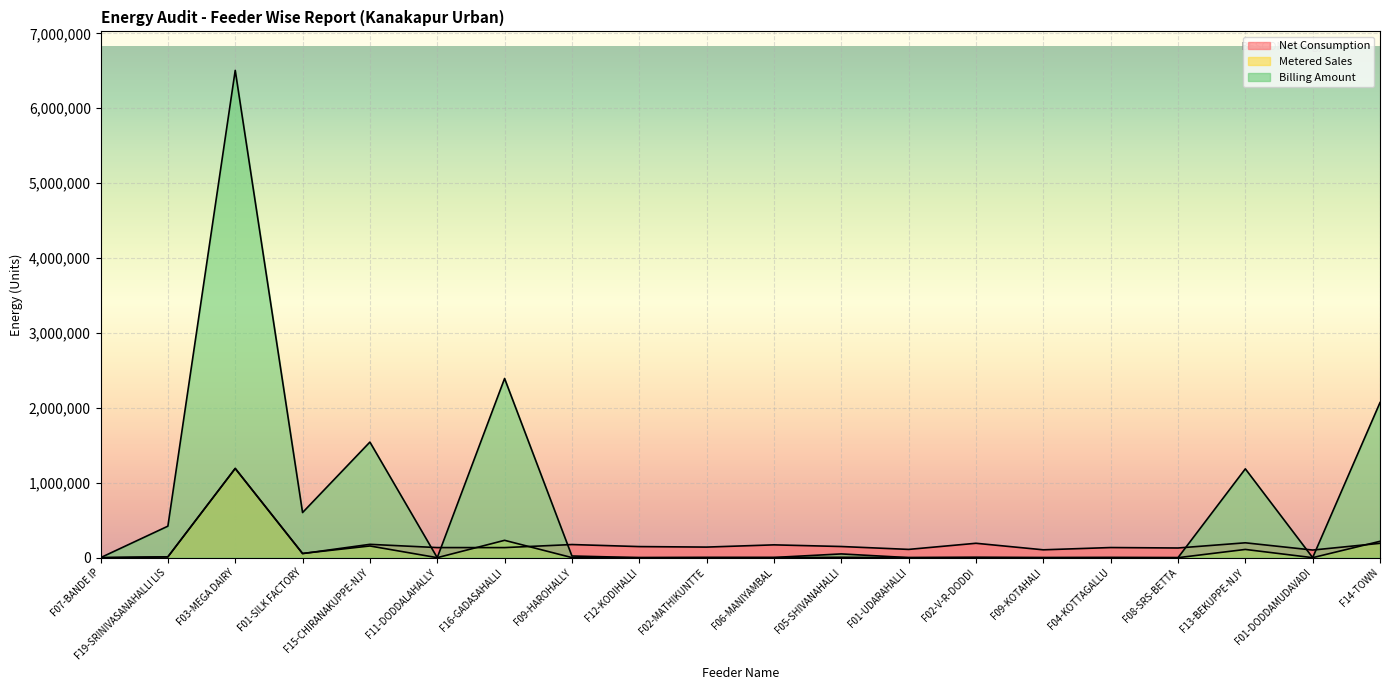

What is the value of the Billing Amount point at the 7th from the left?

2392292.3